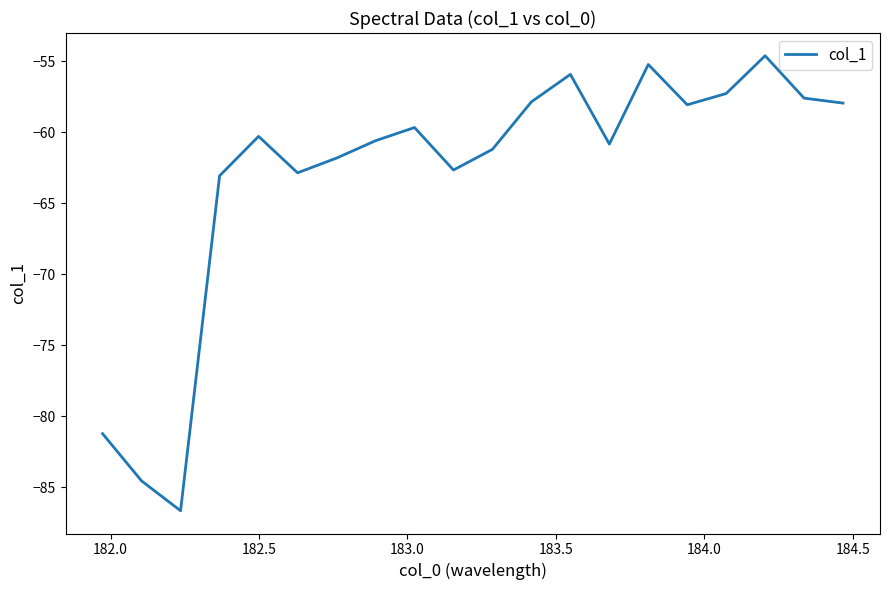

What is the difference between the maximum and minimum values?

32.0